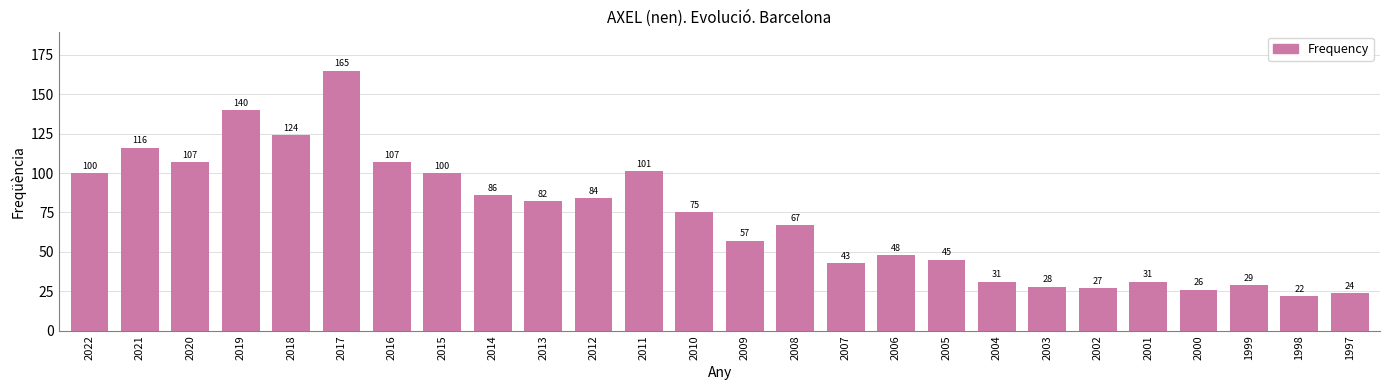

What is the sum of the values at 2019 and 2005?

185